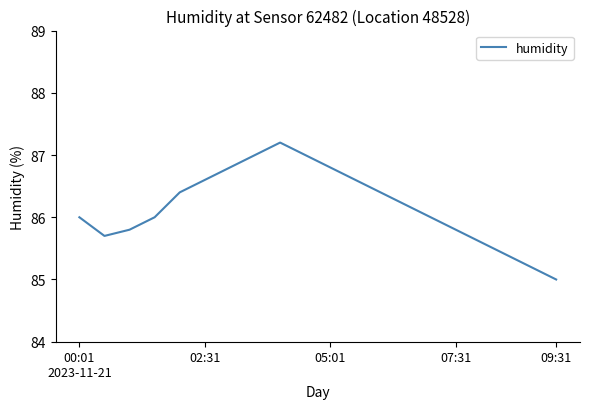

What is the greatest value displayed?

87.2